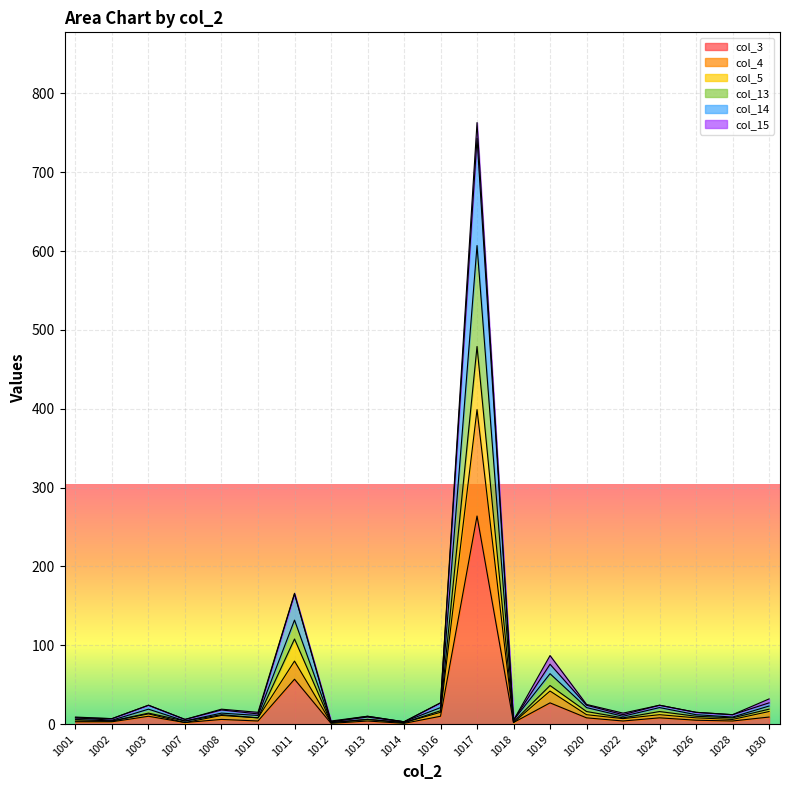

How many interior local peaks does the col_3 series have?

7